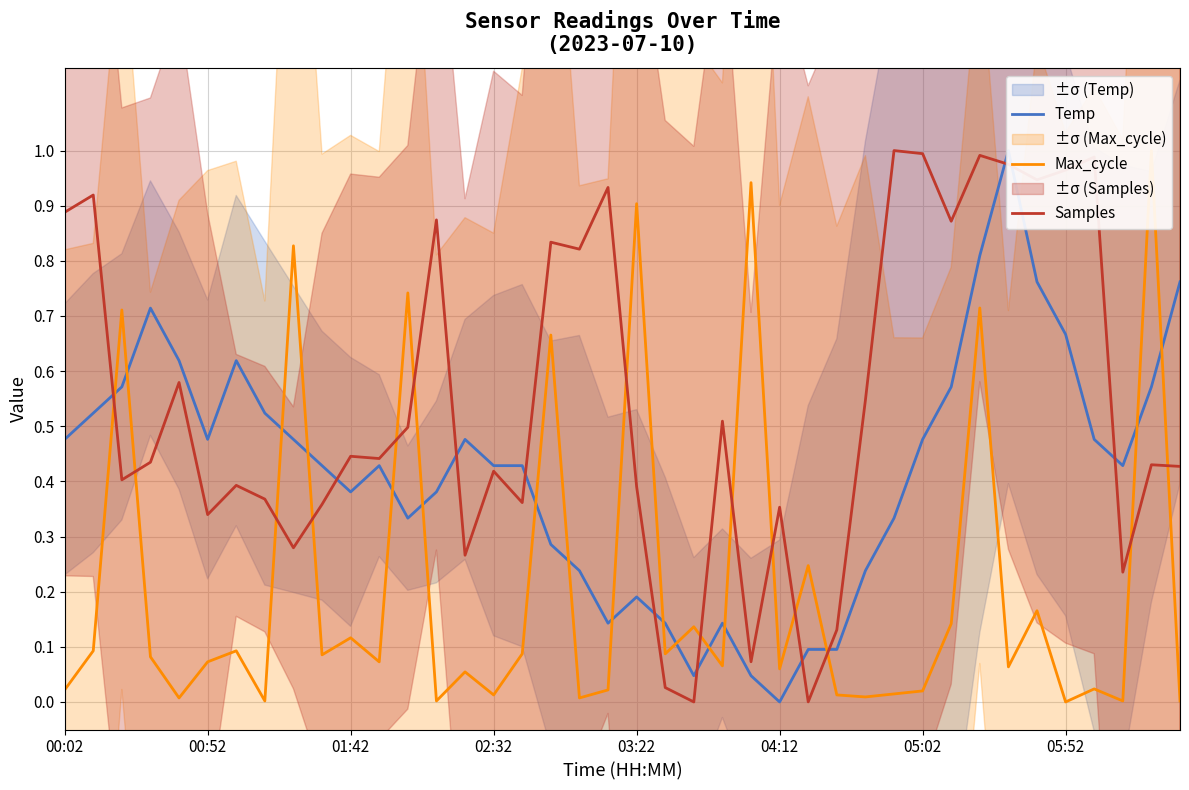

What is the maximum value for Temp?

1.0